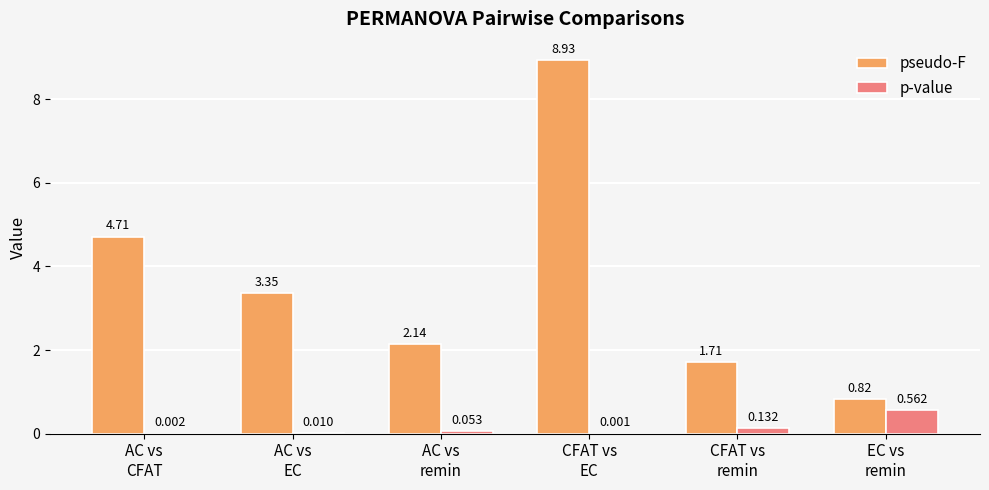

At which category is the sum across all series the highest?

CFAT vs
EC